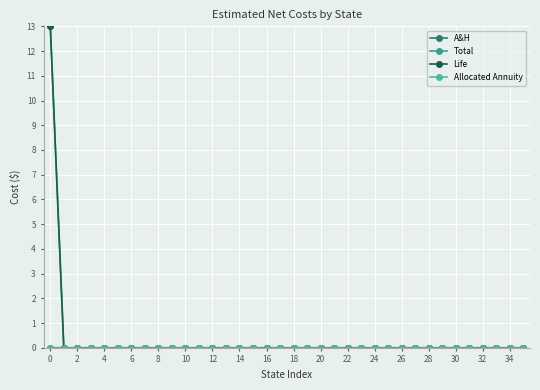

Reading left to right, extract all data points from this chart.

A&H: 0.0	0.0	0.0	0.0	0.0	0.0	0.0	0.0	0.0	0.0	0.0	0.0	0.0	0.0	0.0	0.0	0.0	0.0	0.0	0.0	0.0	0.0	0.0	0.0	0.0	0.0	0.0	0.0	0.0	0.0	0.0	0.0	0.0	0.0	0.0	0.0
Total: 13.0	0.0	0.0	0.0	0.0	0.0	0.0	0.0	0.0	0.0	0.0	0.0	0.0	0.0	0.0	0.0	0.0	0.0	0.0	0.0	0.0	0.0	0.0	0.0	0.0	0.0	0.0	0.0	0.0	0.0	0.0	0.0	0.0	0.0	0.0	0.0
Life: 13.0	0.0	0.0	0.0	0.0	0.0	0.0	0.0	0.0	0.0	0.0	0.0	0.0	0.0	0.0	0.0	0.0	0.0	0.0	0.0	0.0	0.0	0.0	0.0	0.0	0.0	0.0	0.0	0.0	0.0	0.0	0.0	0.0	0.0	0.0	0.0
Allocated Annuity: 0.0	0.0	0.0	0.0	0.0	0.0	0.0	0.0	0.0	0.0	0.0	0.0	0.0	0.0	0.0	0.0	0.0	0.0	0.0	0.0	0.0	0.0	0.0	0.0	0.0	0.0	0.0	0.0	0.0	0.0	0.0	0.0	0.0	0.0	0.0	0.0